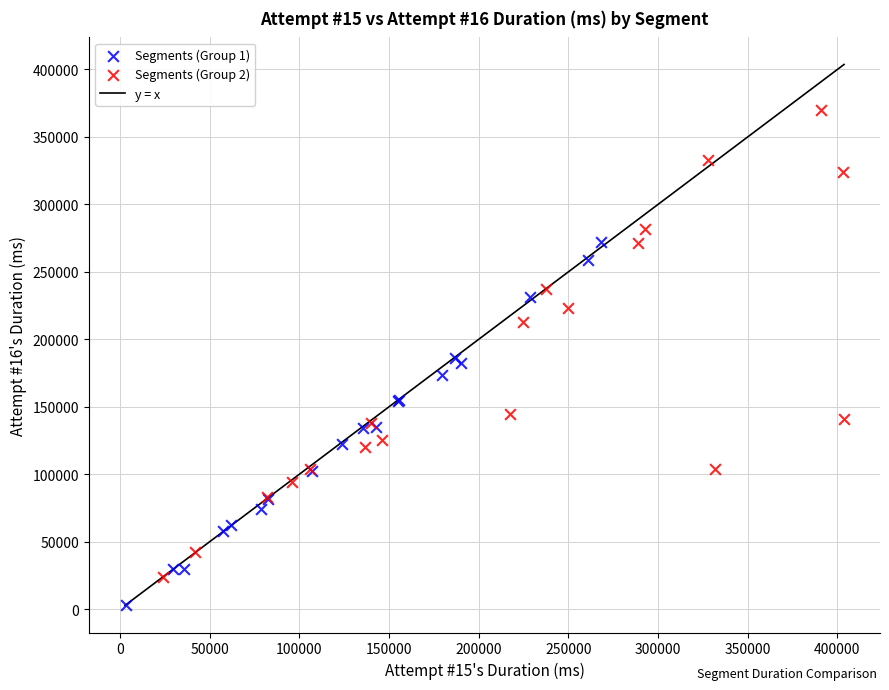

Which series contains the lowest Y value?

Segments (Group 1)